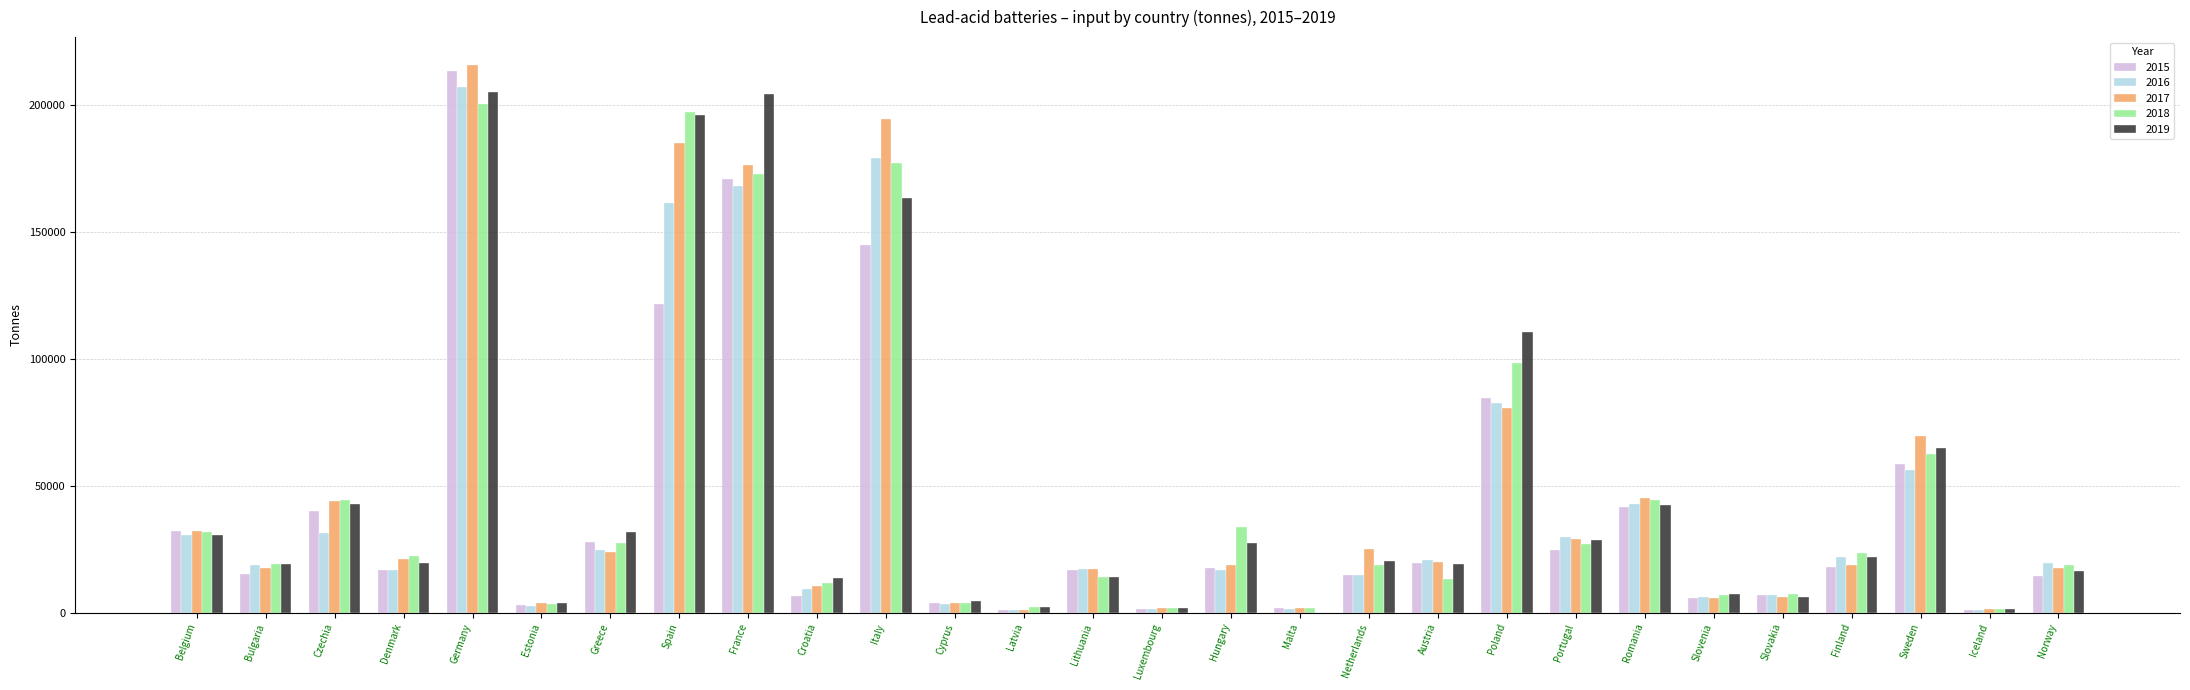

True or false: 2015 has a value of 62241 at Romania.

False